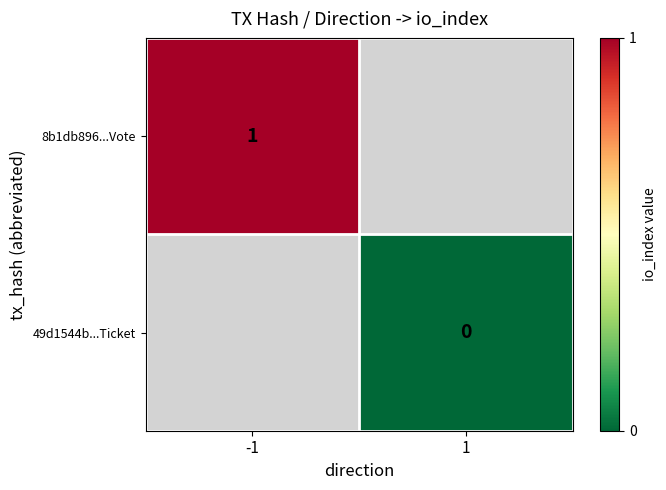

At how many categories does at least one series exceed 0?

1